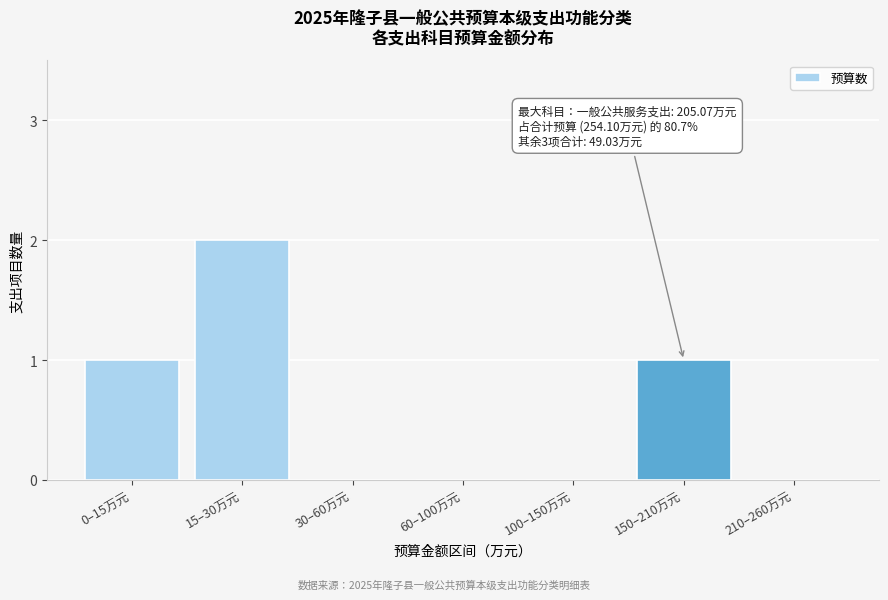

Reading left to right, extract all data points from this chart.

0–15万元=1	15–30万元=2	30–60万元=0	60–100万元=0	100–150万元=0	150–210万元=1	210–260万元=0